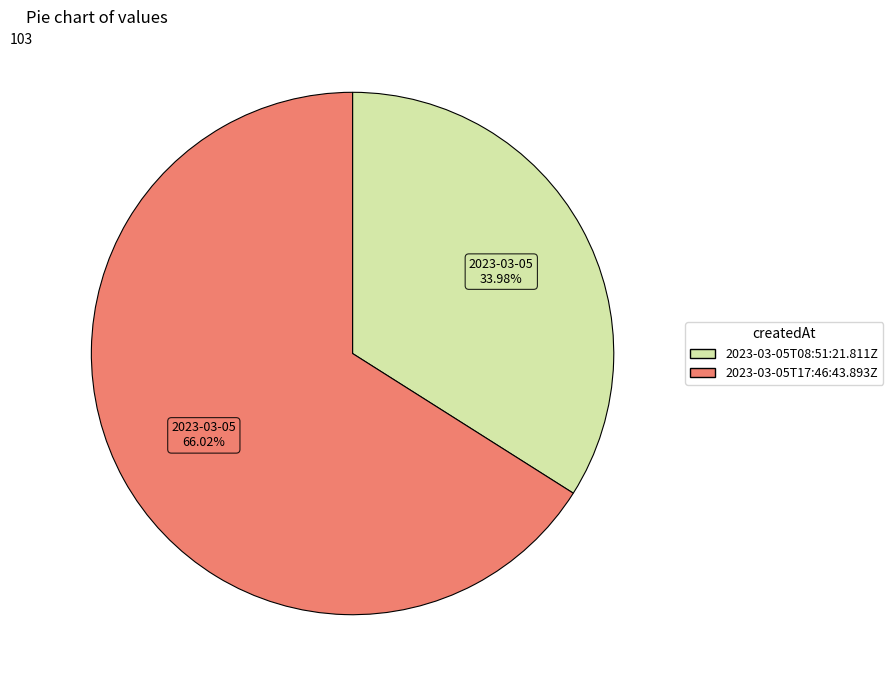

How many slices are in this pie chart?

2